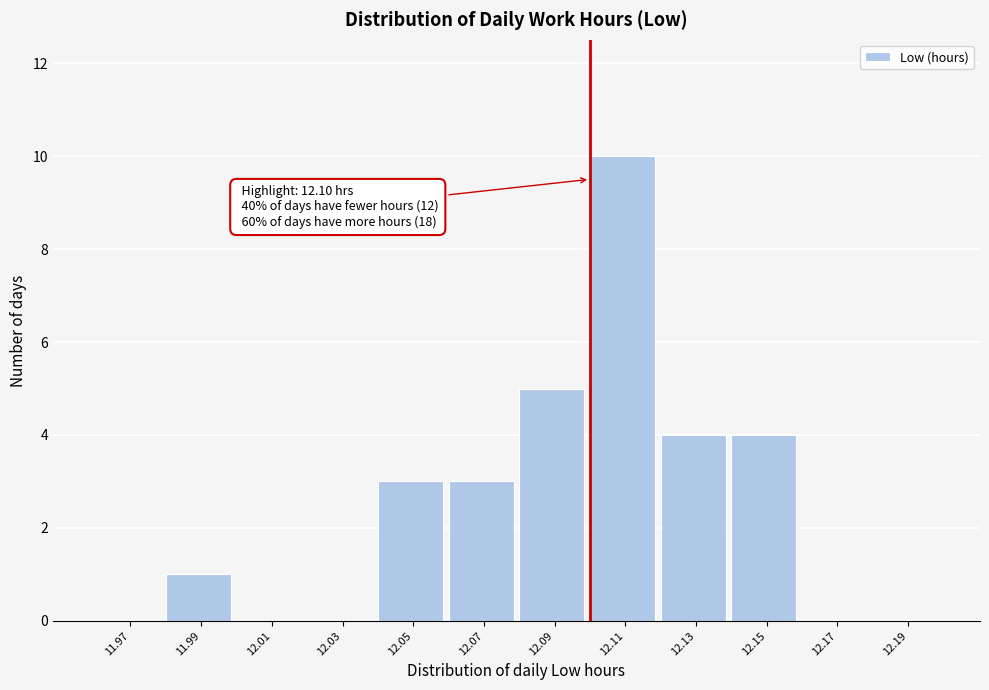

Over which range of the x-axis is the bar tallest?

12.10 to 12.12